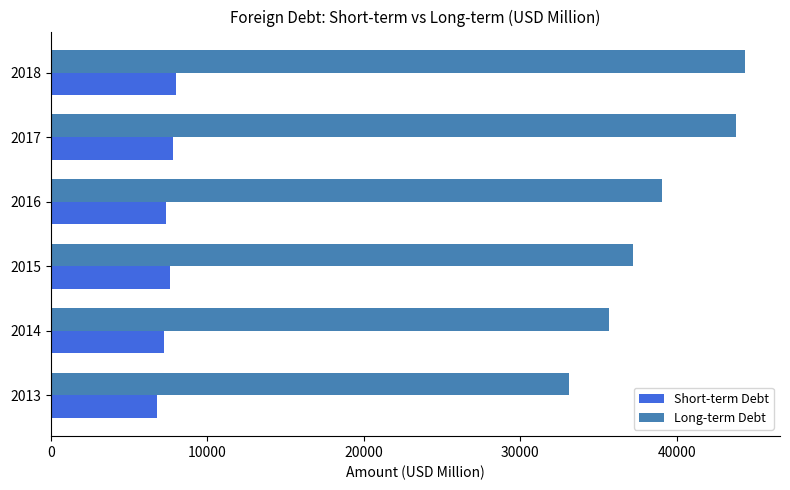

Is it true that Long-term Debt equals 60823.7 at 2014?

False